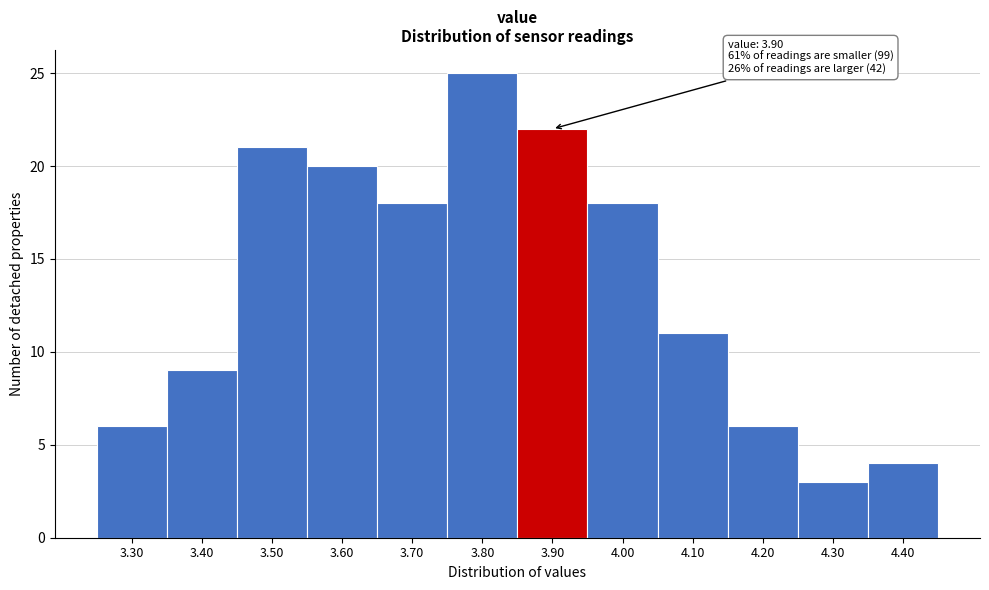

Over which range of the x-axis is the bar tallest?

3.75 to 3.85